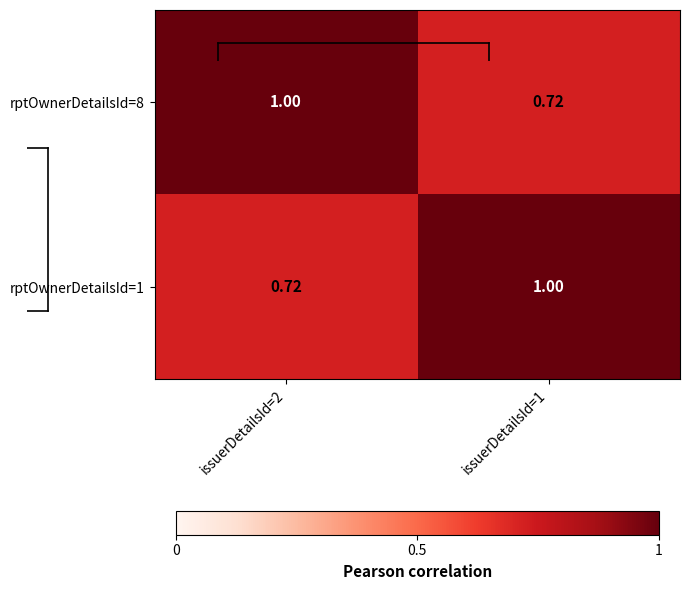

Count the number of categories in the chart.

2